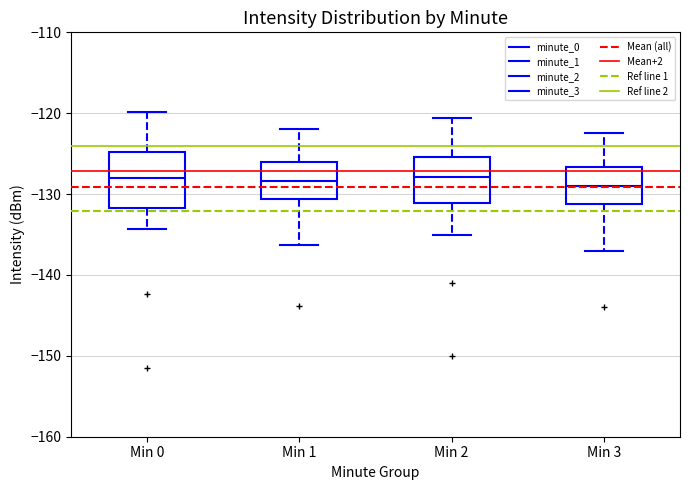

Reading left to right, transcribe this box plot: for each box, give where its median line is, the range the box spans, and where its two whiskers end, as read against the y-axis. The values are not printed on the chart, so give them approximately, as read against the axis.

Min 0: median -128, box -132 to -125, whiskers -134 to -120
Min 1: median -128, box -131 to -126, whiskers -136 to -122
Min 2: median -128, box -131 to -125, whiskers -135 to -121
Min 3: median -129, box -131 to -127, whiskers -137 to -122